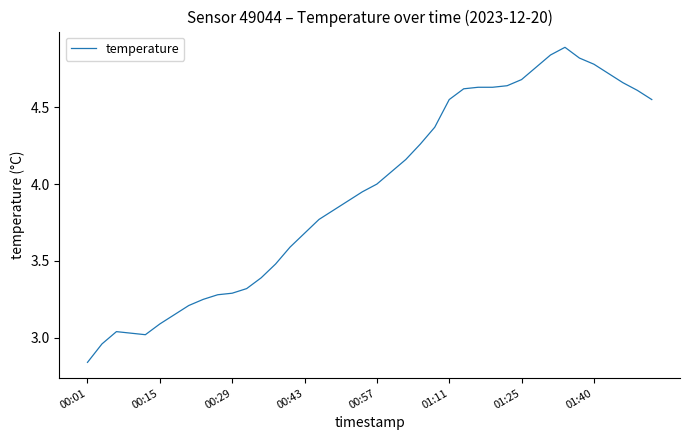

What is the greatest value displayed?

4.9